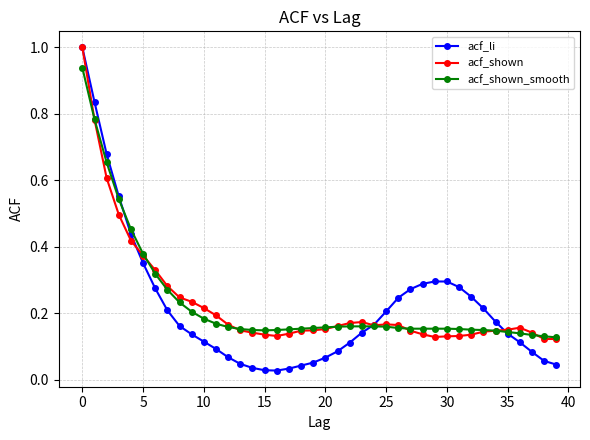

True or false: acf_shown has more than 1 points higher than both neighbors.

True